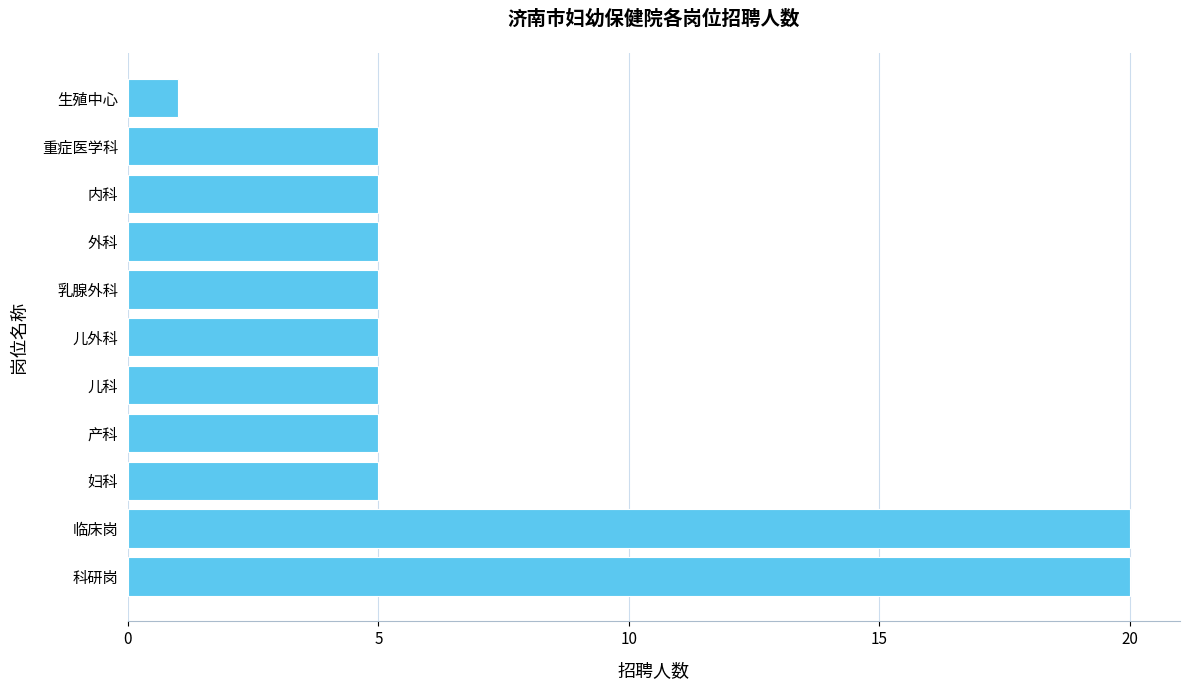

Which category has the lowest value across all series?

生殖中心